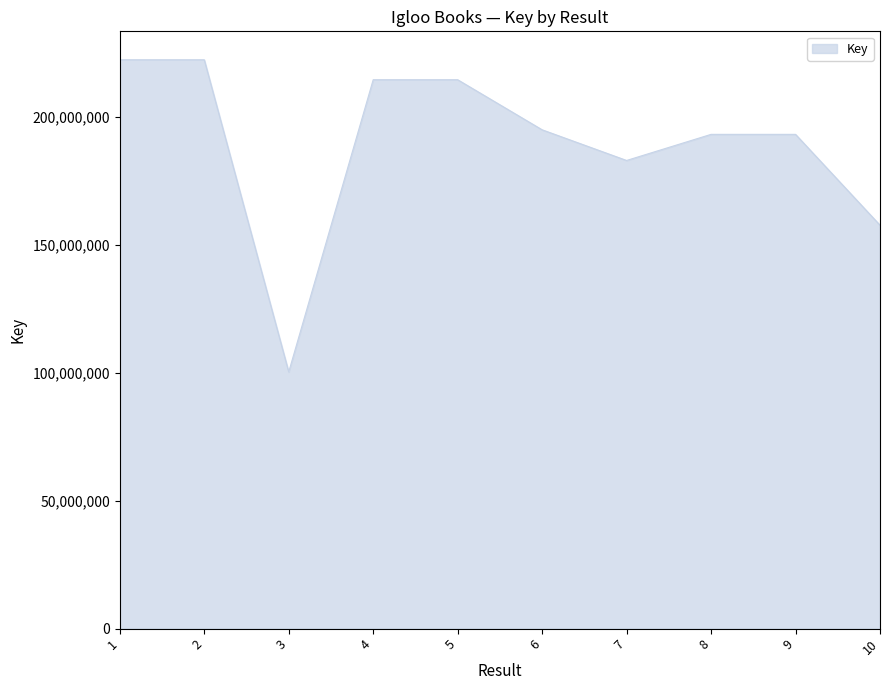

What is the change in value from 1 to 9?

-29170305